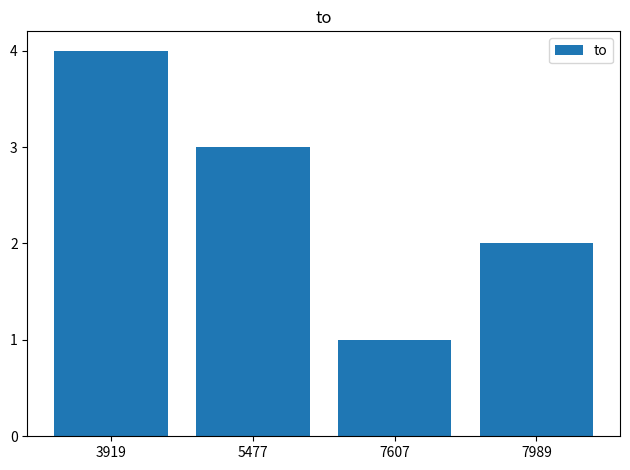

What is the difference between the maximum and minimum values?

3